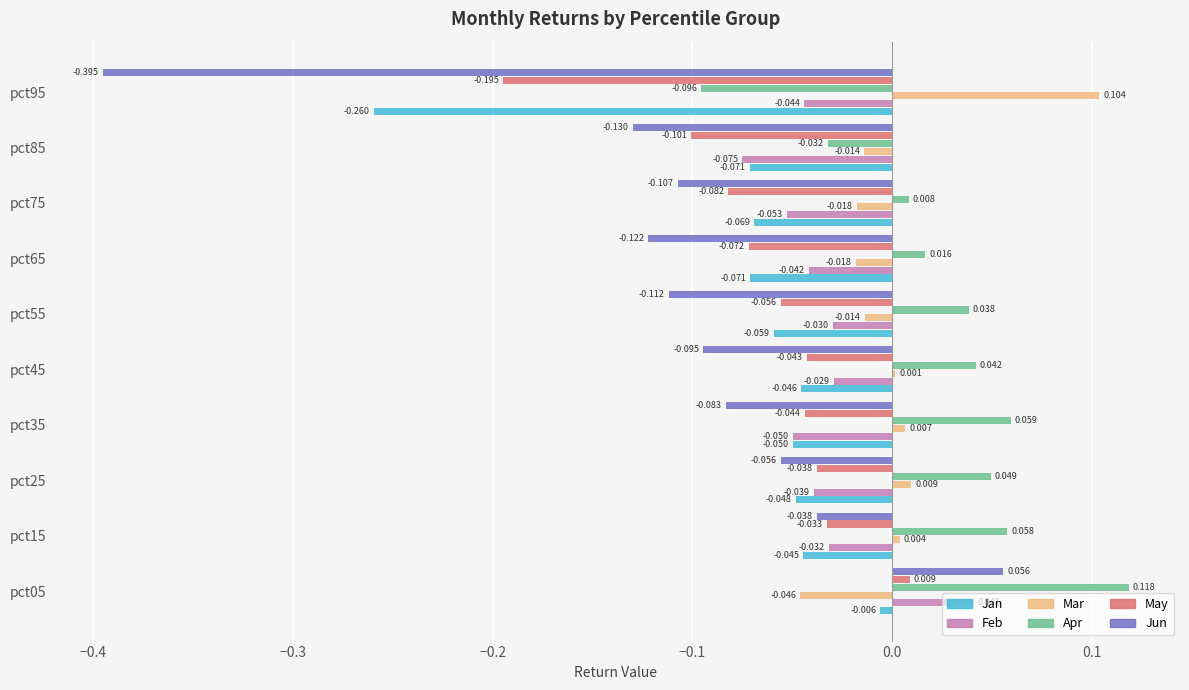

Which series has the largest total across all categories?

Apr